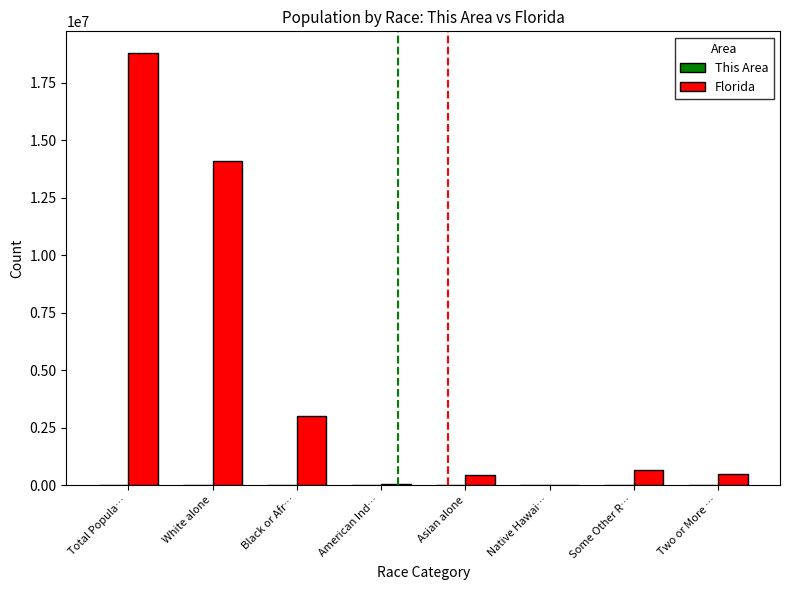

Which series has the largest total across all categories?

Florida